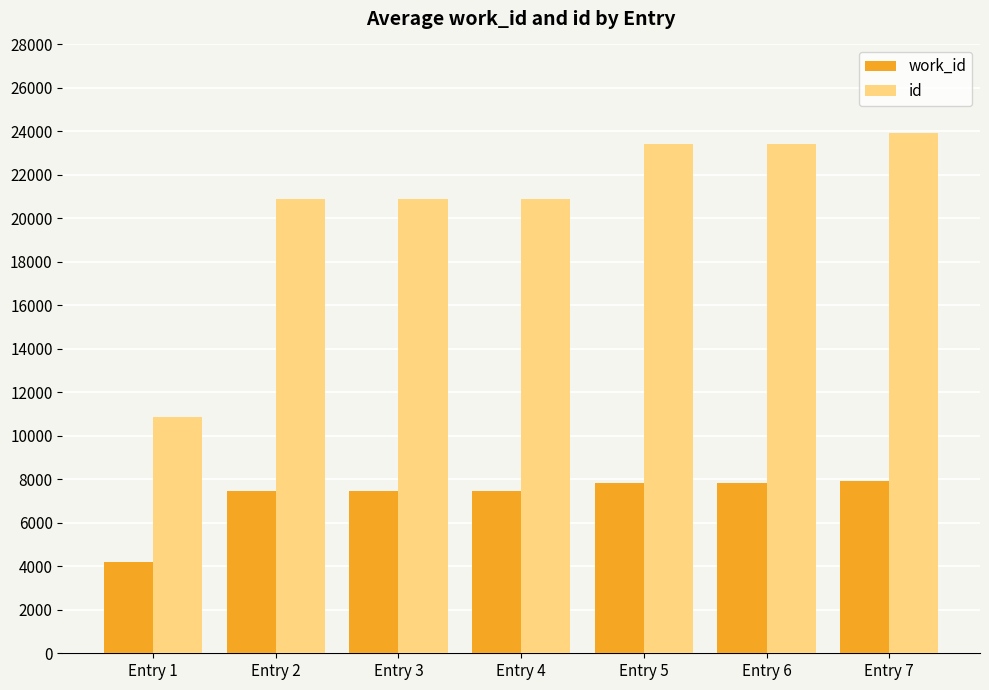

What is the sum of the id values at Entry 5 and Entry 6?

46846